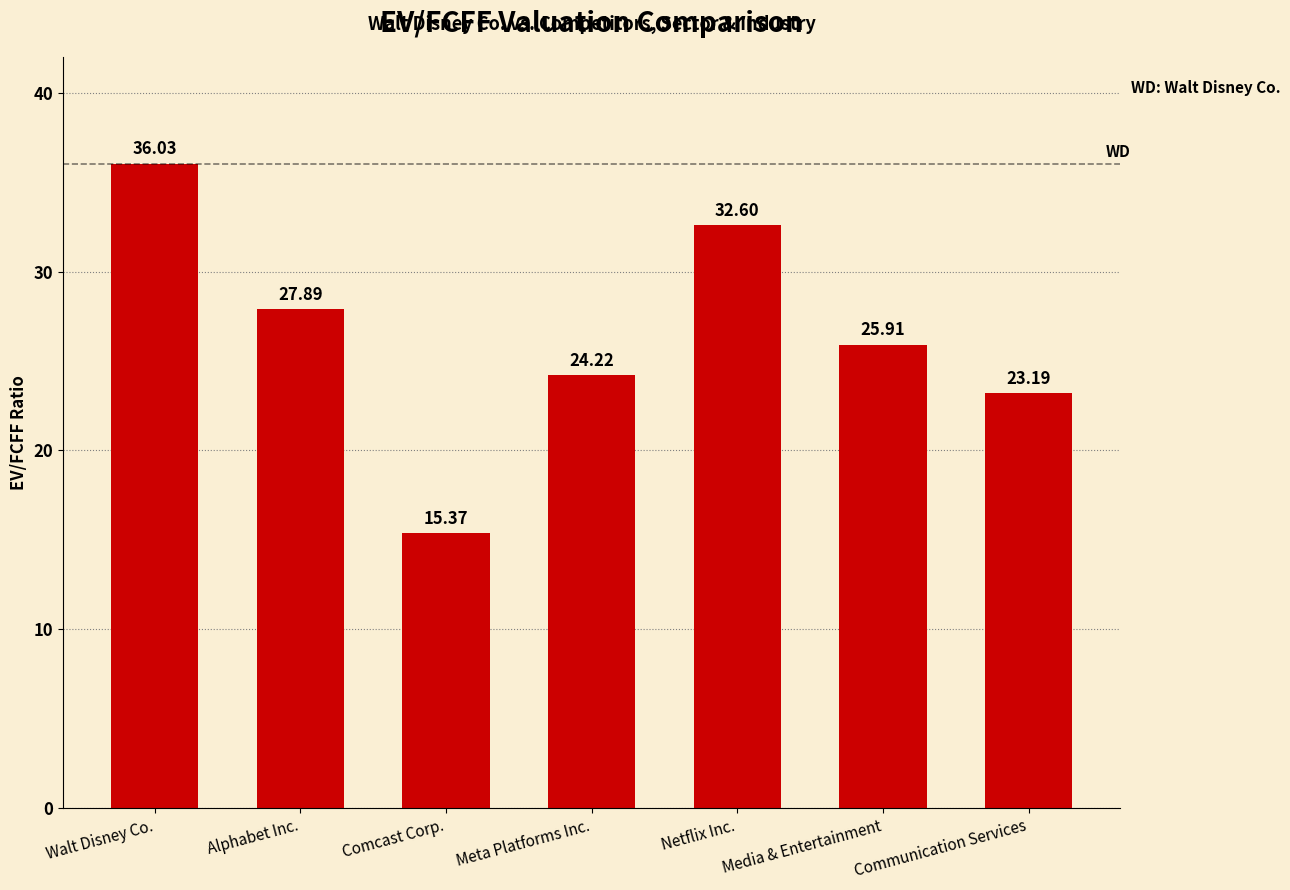

Where does the data first go above 25?

Walt Disney Co.